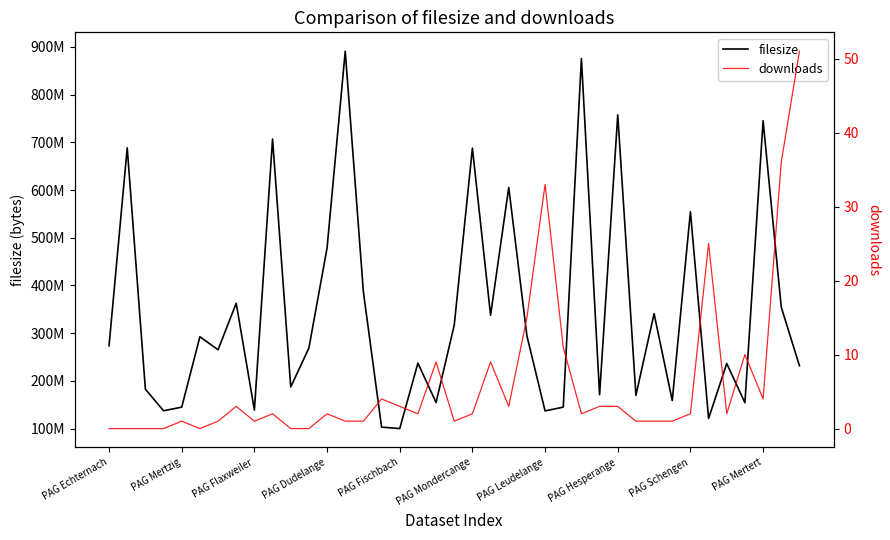

True or false: downloads and filesize intersect in this chart.

False